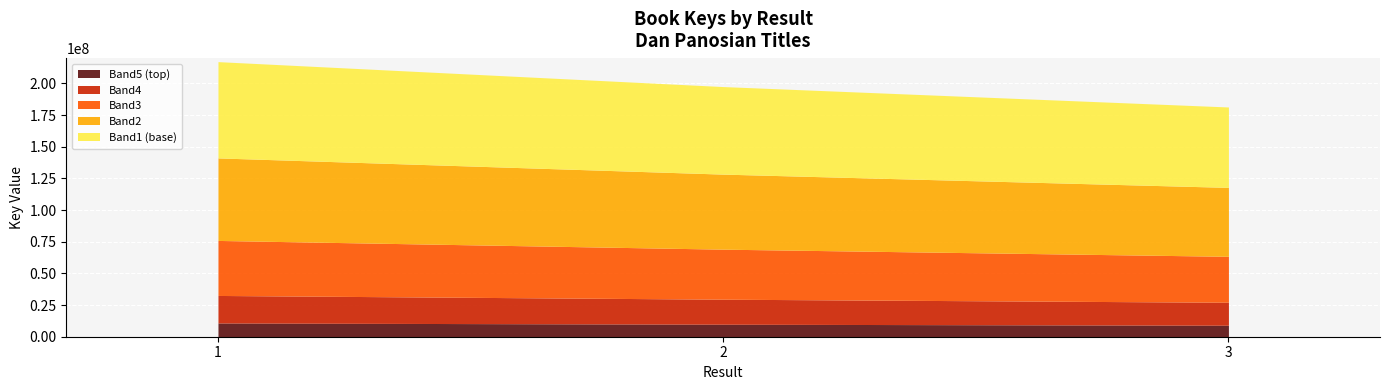

What is the greatest value displayed?

217225463